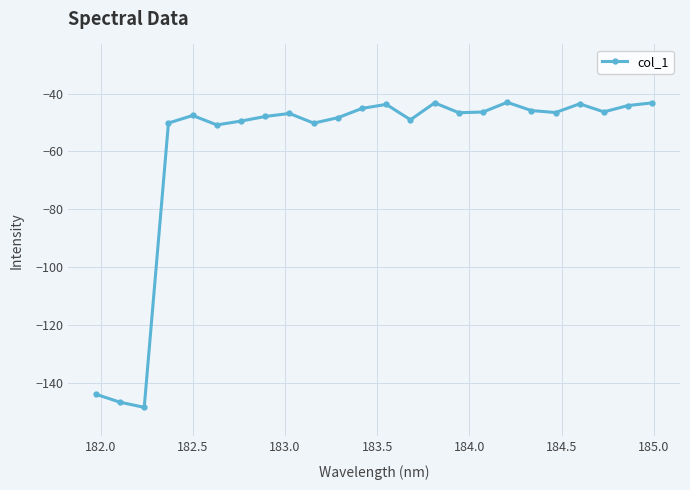

What is the greatest value displayed?

-43.0